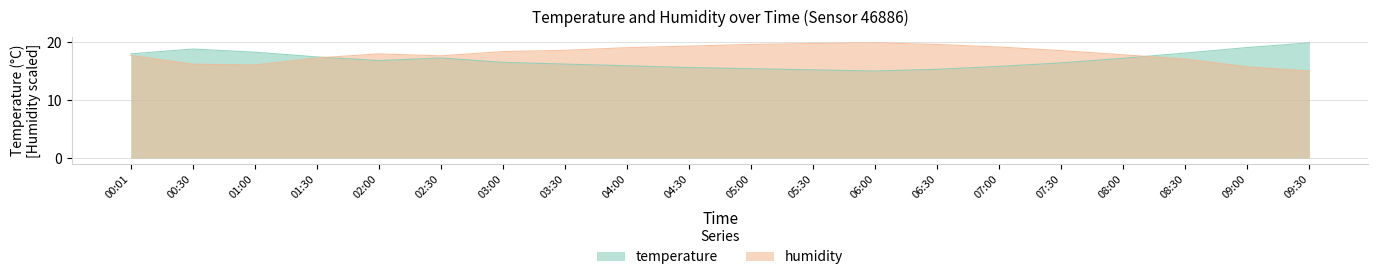

What is the minimum value for humidity?

15.0